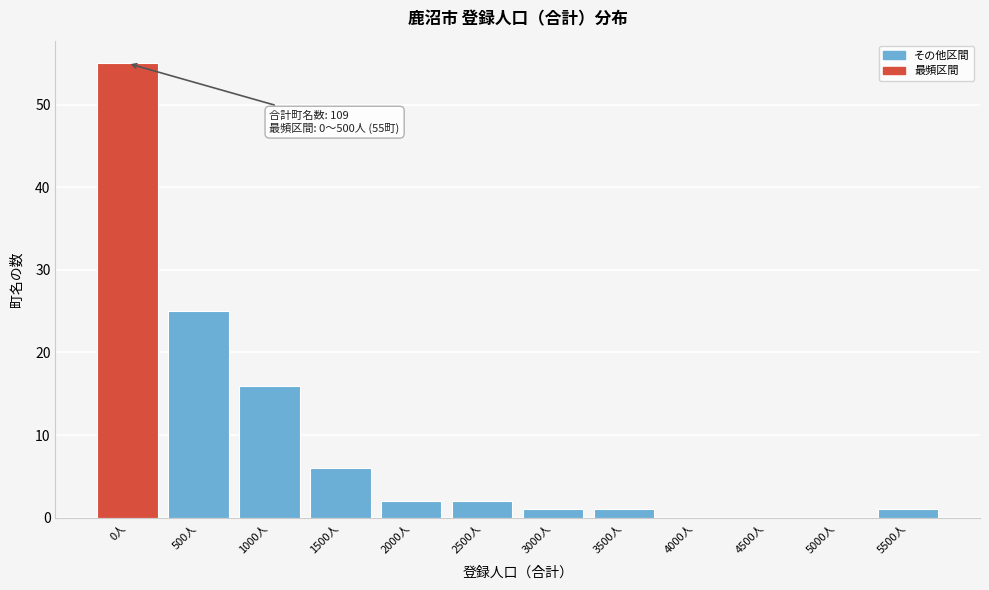

Reading left to right, extract all data points from this chart.

0人=55	500人=25	1000人=16	1500人=6	2000人=2	2500人=2	3000人=1	3500人=1	4000人=0	4500人=0	5000人=0	5500人=1